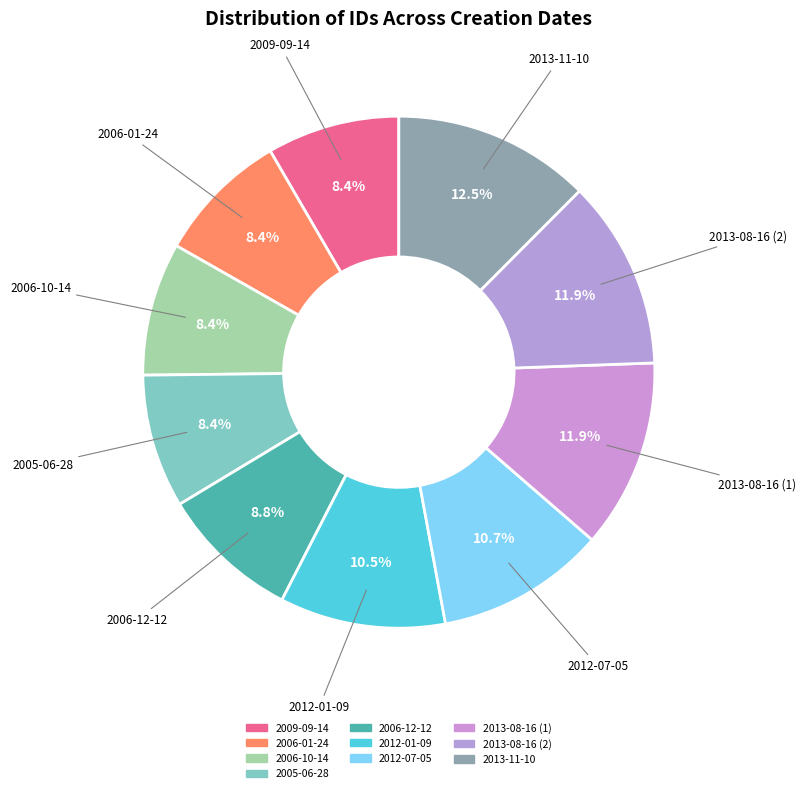

Rank the categories by value from lowest to highest.

2009-09-14, 2006-01-24, 2006-10-14, 2005-06-28, 2006-12-12, 2012-01-09, 2012-07-05, 2013-08-16 (1), 2013-08-16 (2), 2013-11-10